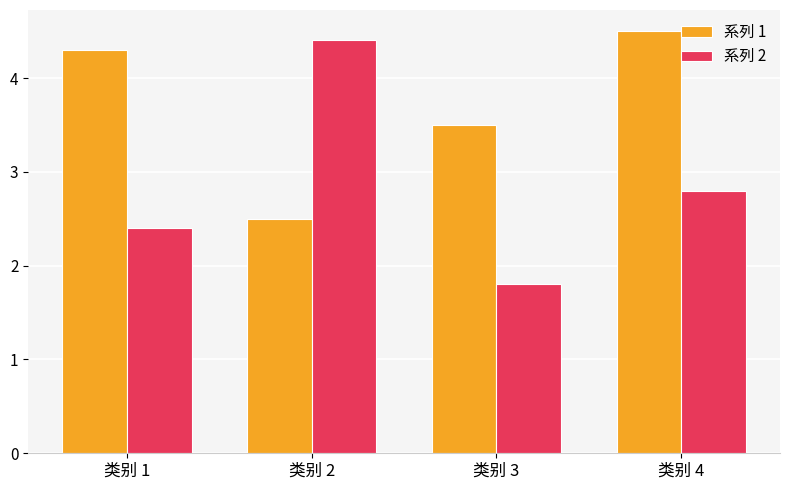

What is the value of the 系列 2 bar at the 1st from the left?

2.4